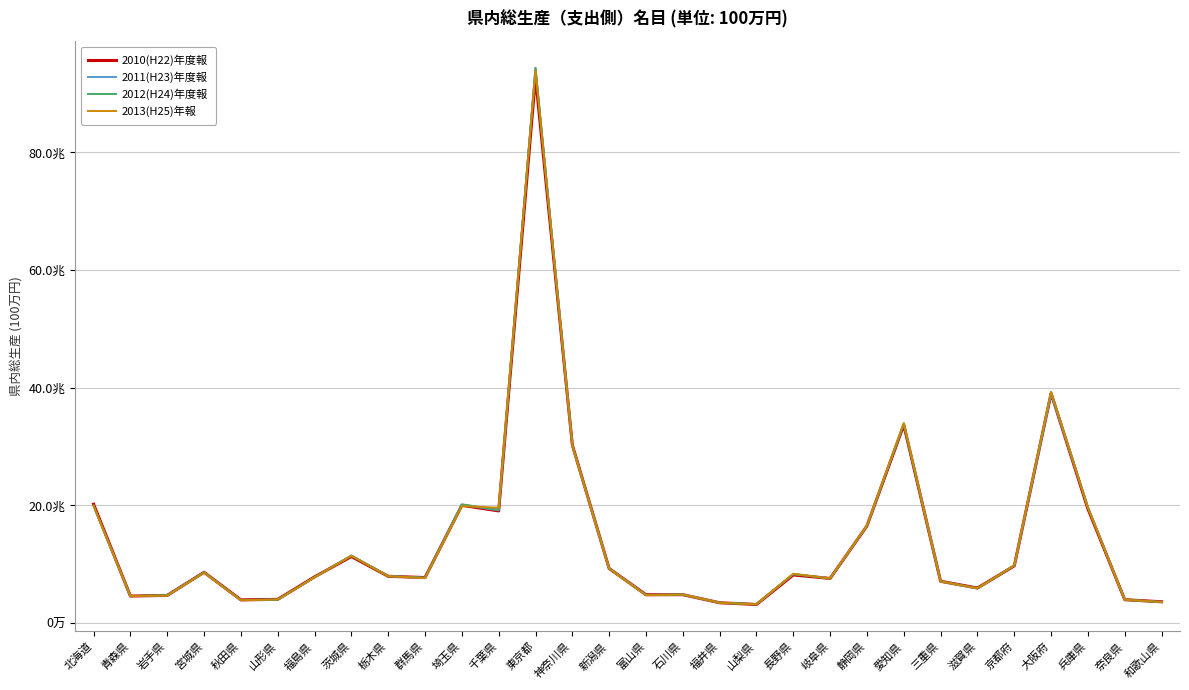

How many values in the 2010(H22)年度報 series exceed 7942313?

14